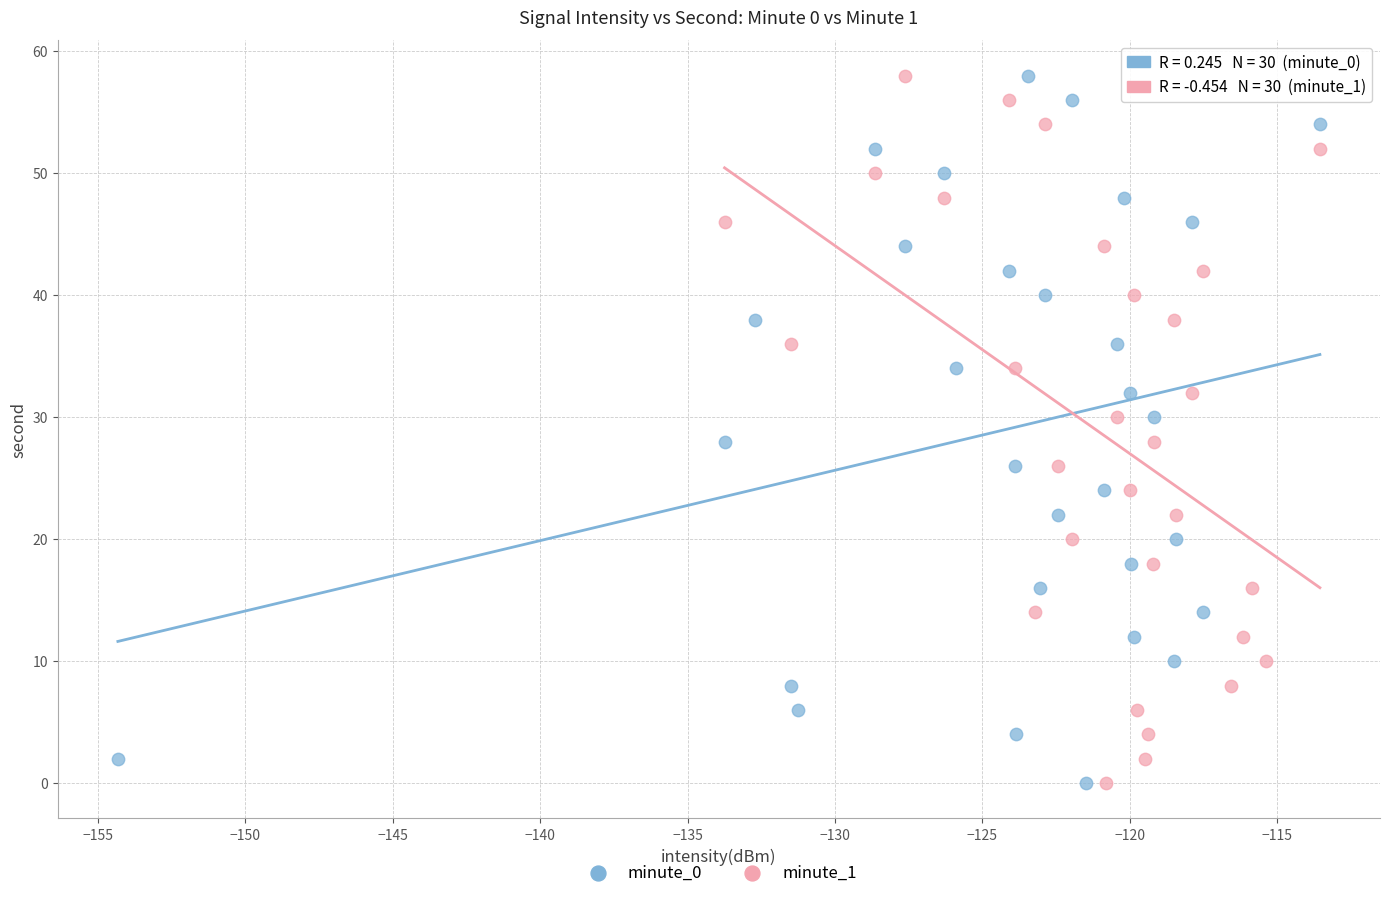

What are all the series names shown in the legend?

minute_0, minute_1